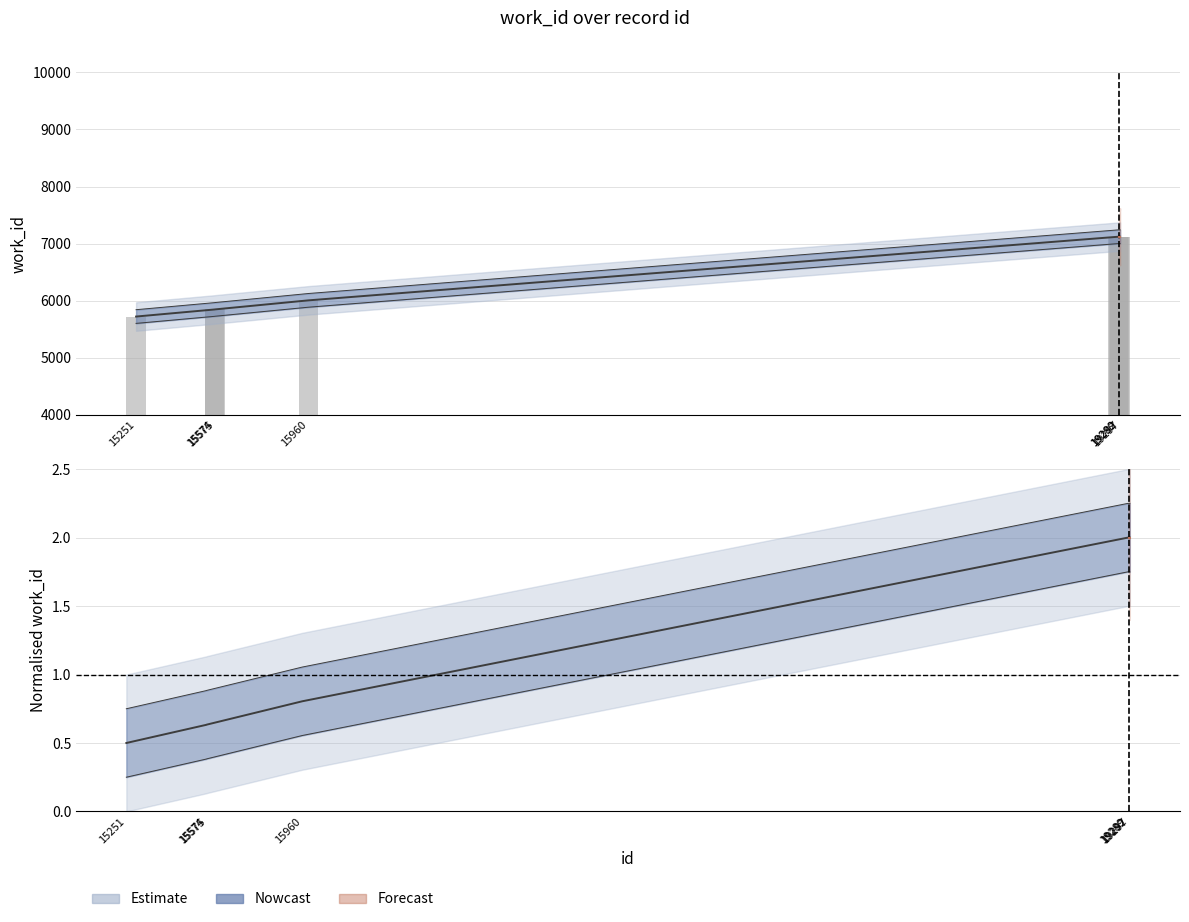

What is the value of the 2nd bar from the left?

5845